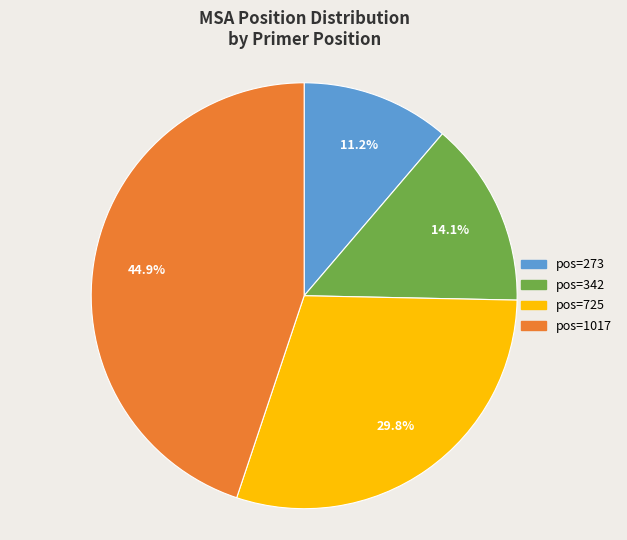

Approximately how many times larger is the value at pos=1017 compared to pos=725?

1.5